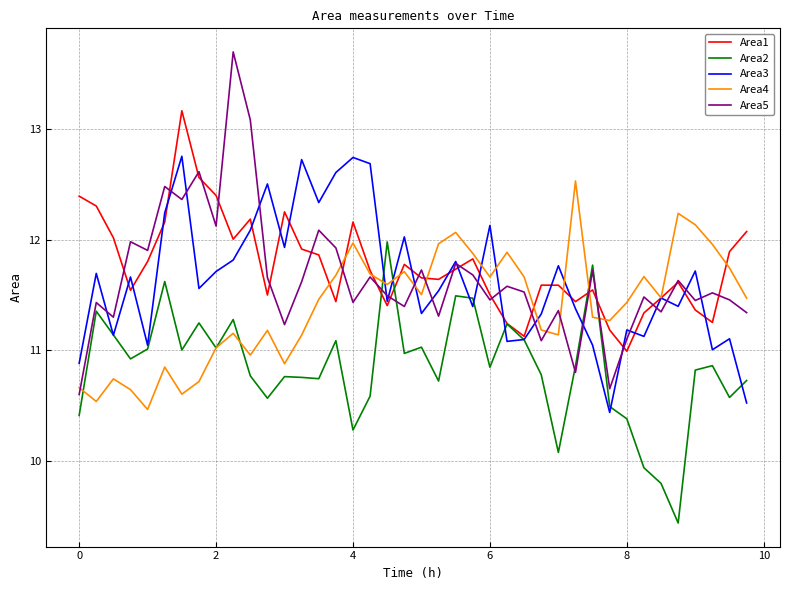

Which series has the largest total across all categories?

Area1